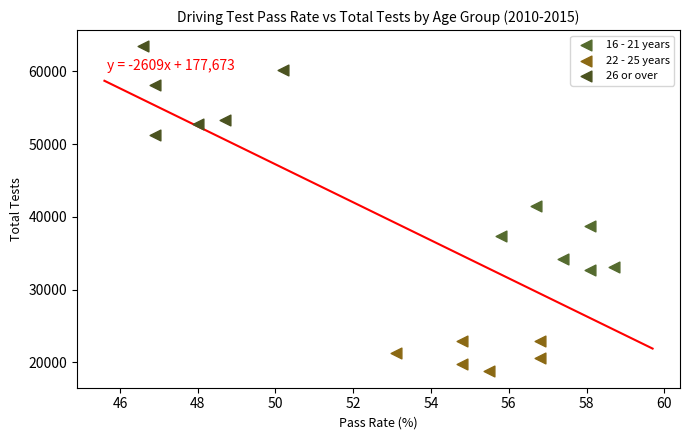

Which series contains the highest Y value?

26 or over